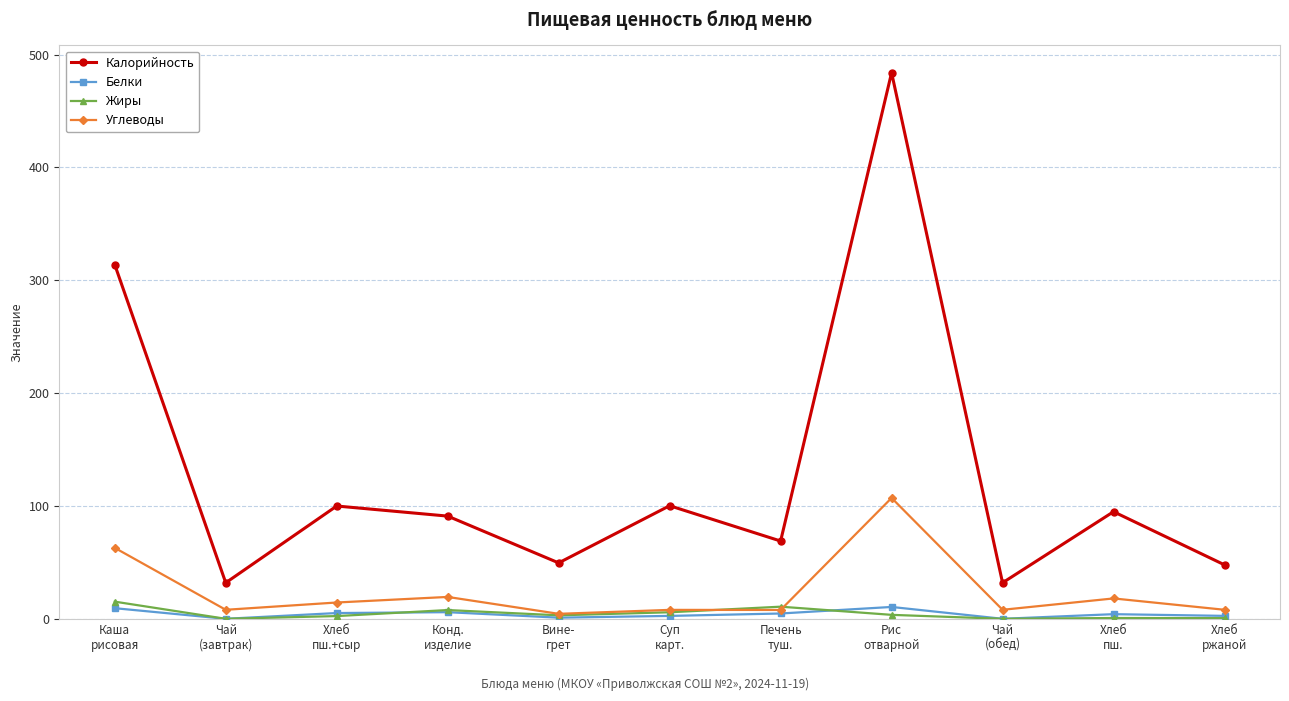

True or false: Калорийность and Углеводы cross at least once.

False